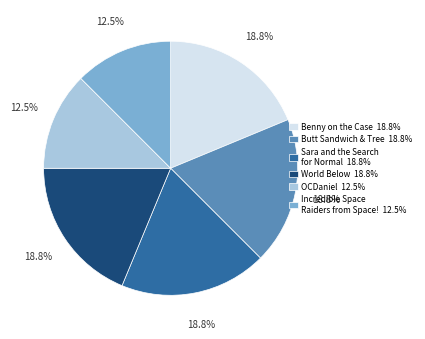

What is the total percentage of Butt Sandwich & Tree and Benny on the Case?

37.5%